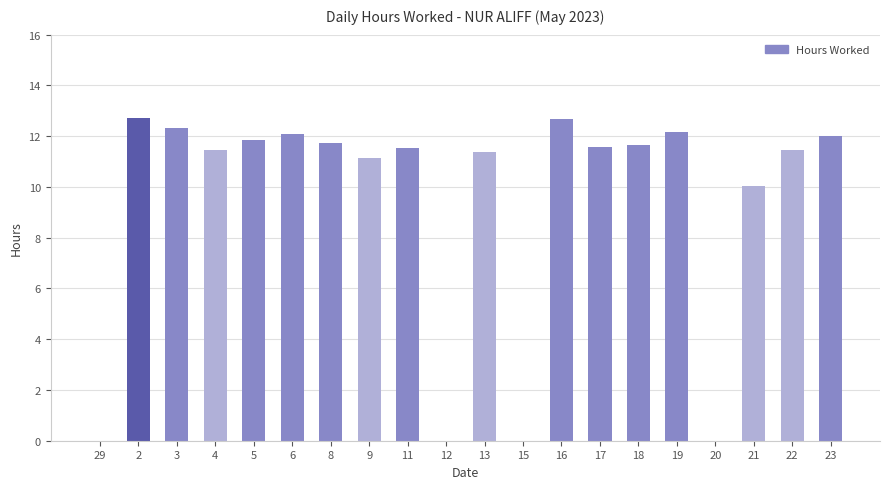

True or false: the data shows -7.6 at 12.

False